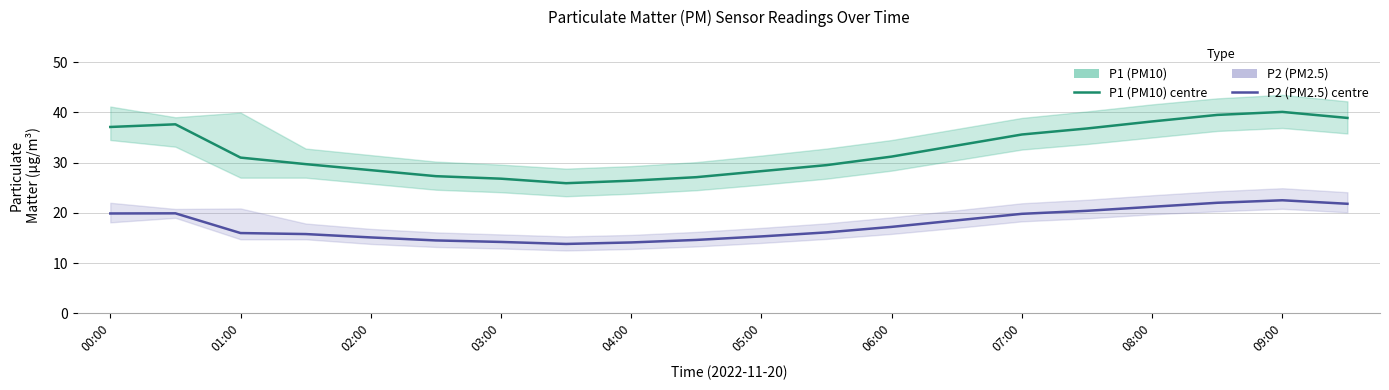

What is the sum of all P1 (PM10) values?

648.9